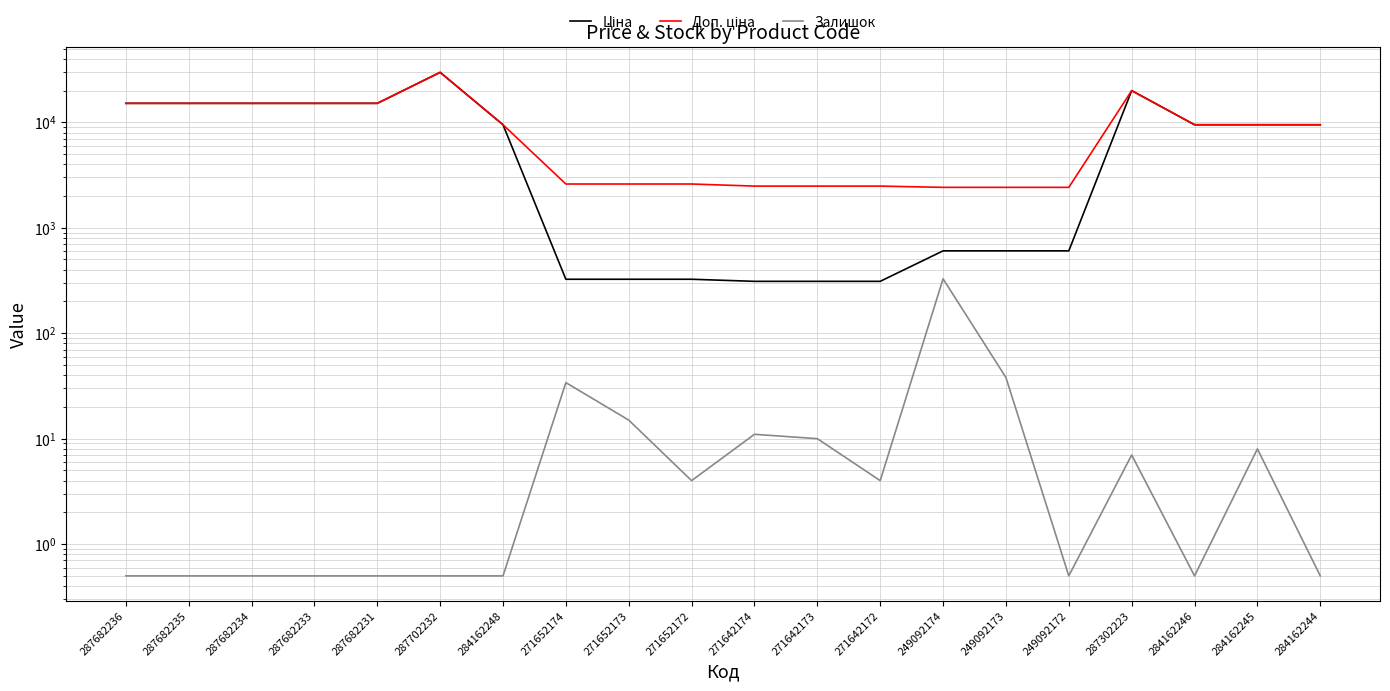

What is the label of the 17th point from the left?

287302223